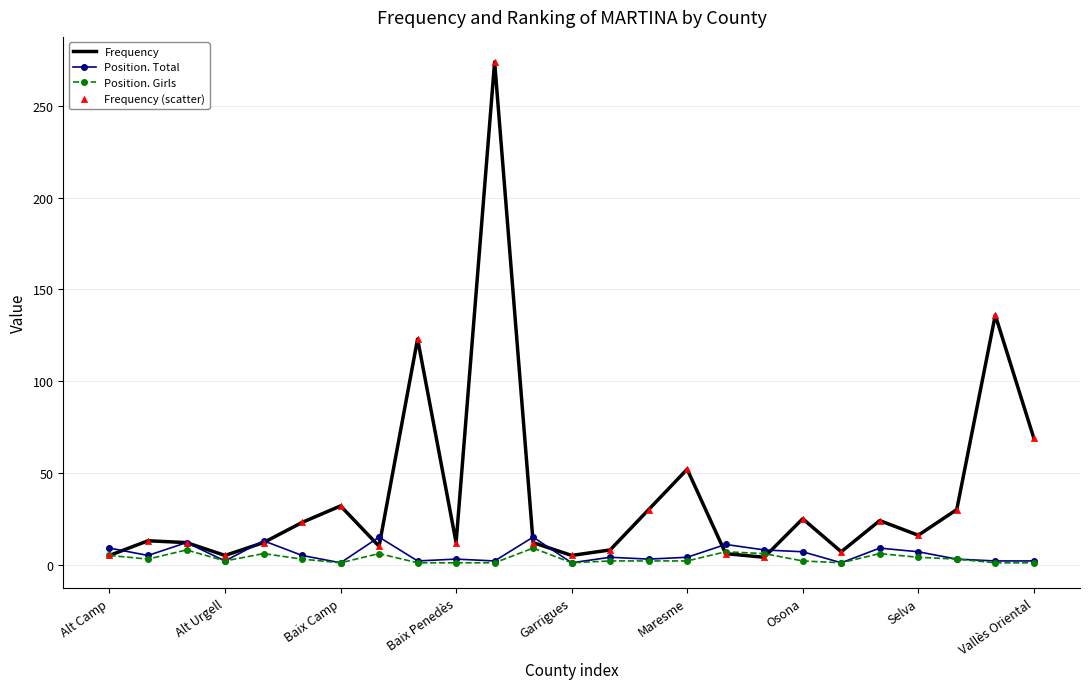

Which series has the largest total across all categories?

Frequency